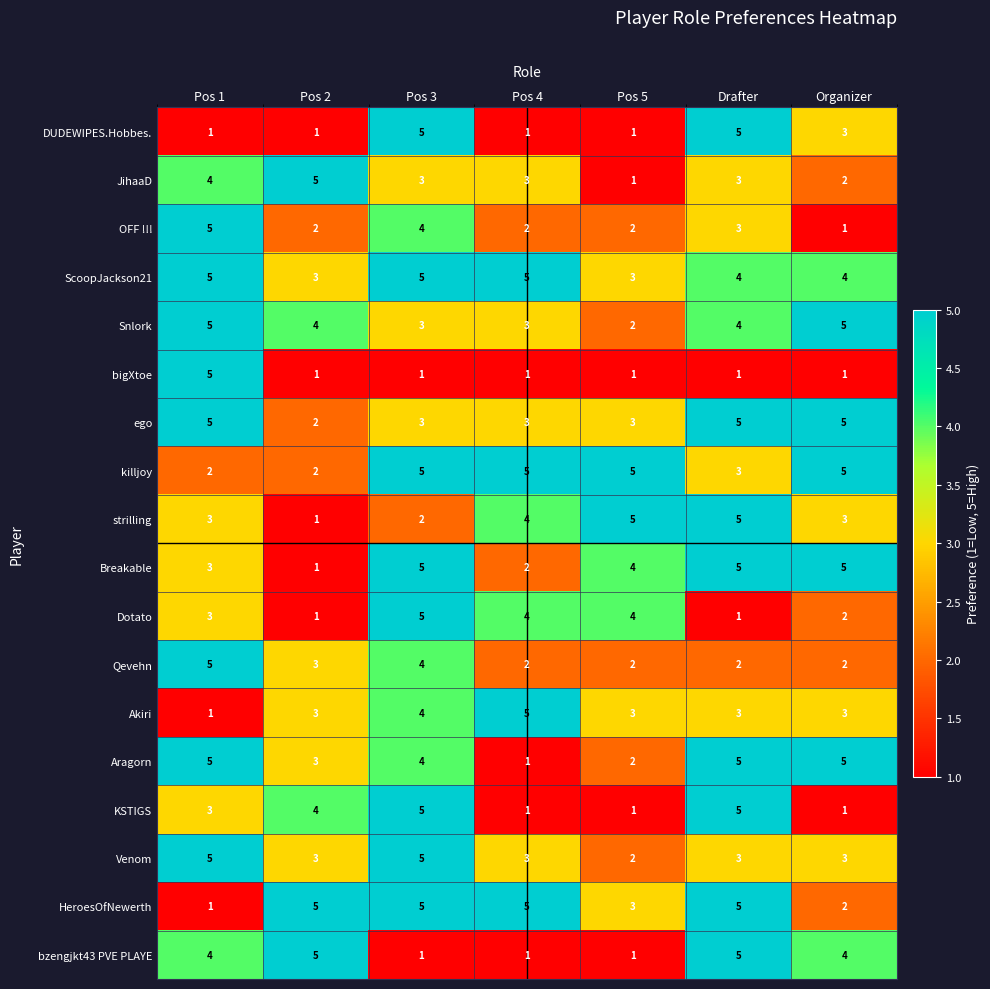

Which series changed the most between Pos 2 and Organizer?

Breakable